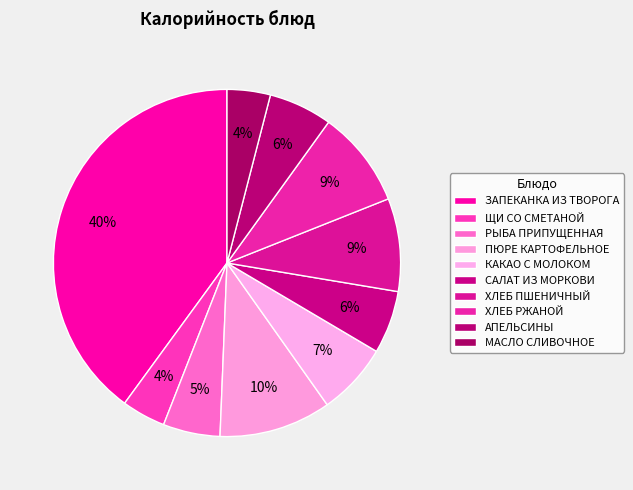

Which has a higher value, ЩИ СО СМЕТАНОЙ or САЛАТ ИЗ МОРКОВИ?

САЛАТ ИЗ МОРКОВИ